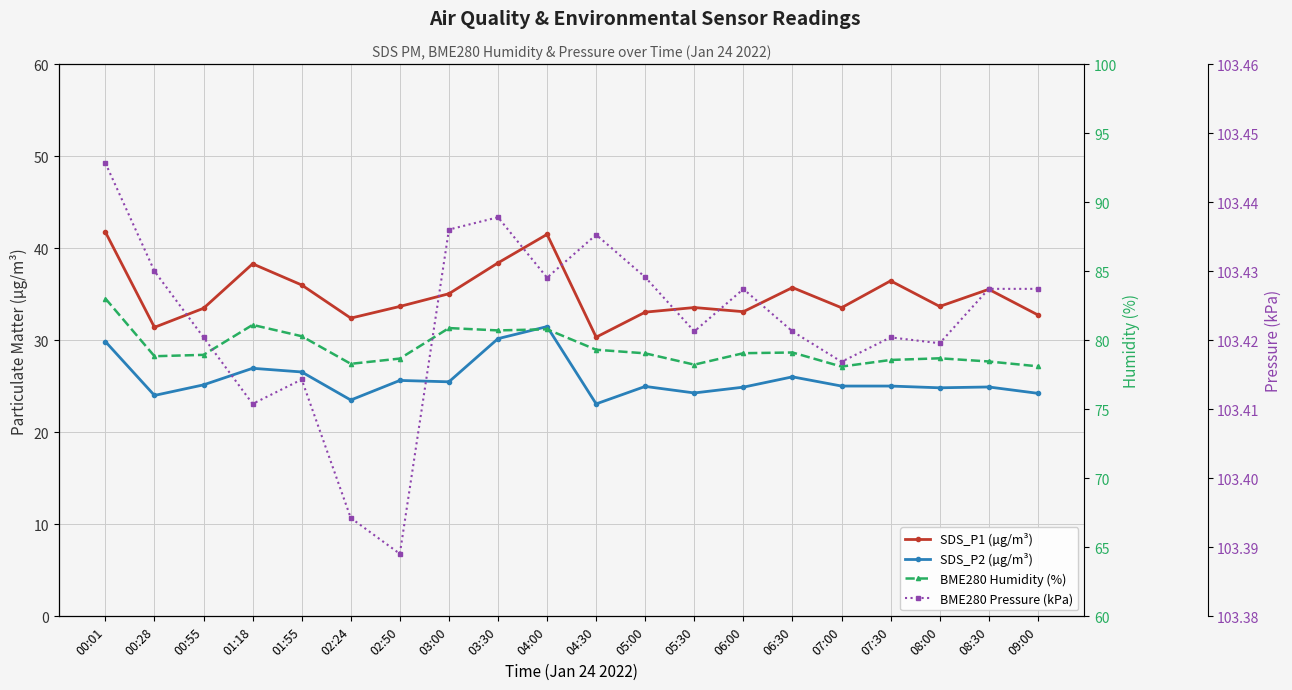

At which category is the sum across all series the highest?

00:01